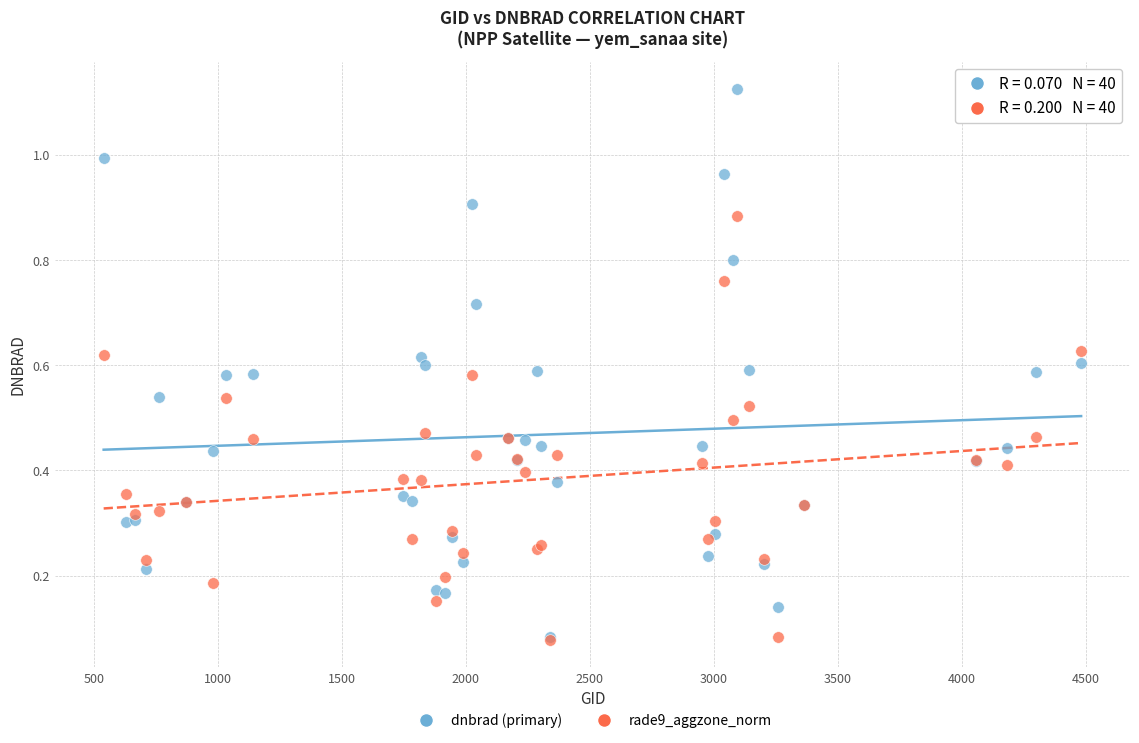

Which series reaches the maximum Y coordinate?

dnbrad (primary)